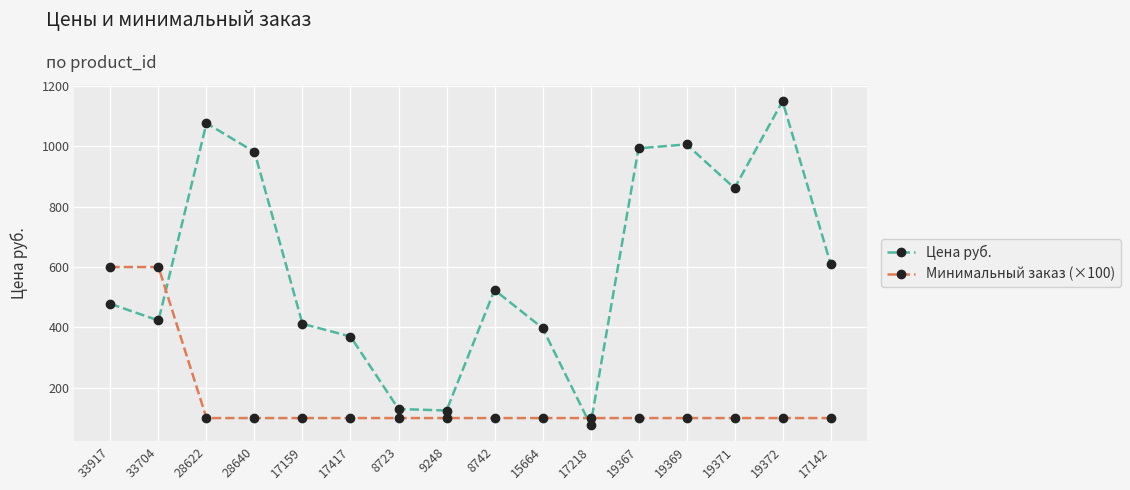

True or false: Минимальный заказ (×100) has a value of 600 at 33917.

True